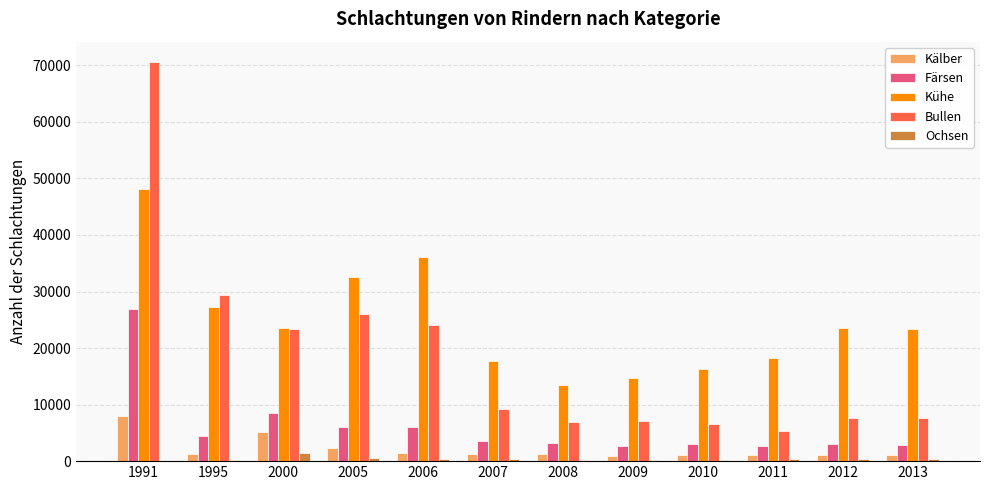

The value of Kühe at 2005 is 32529. True or false?

True